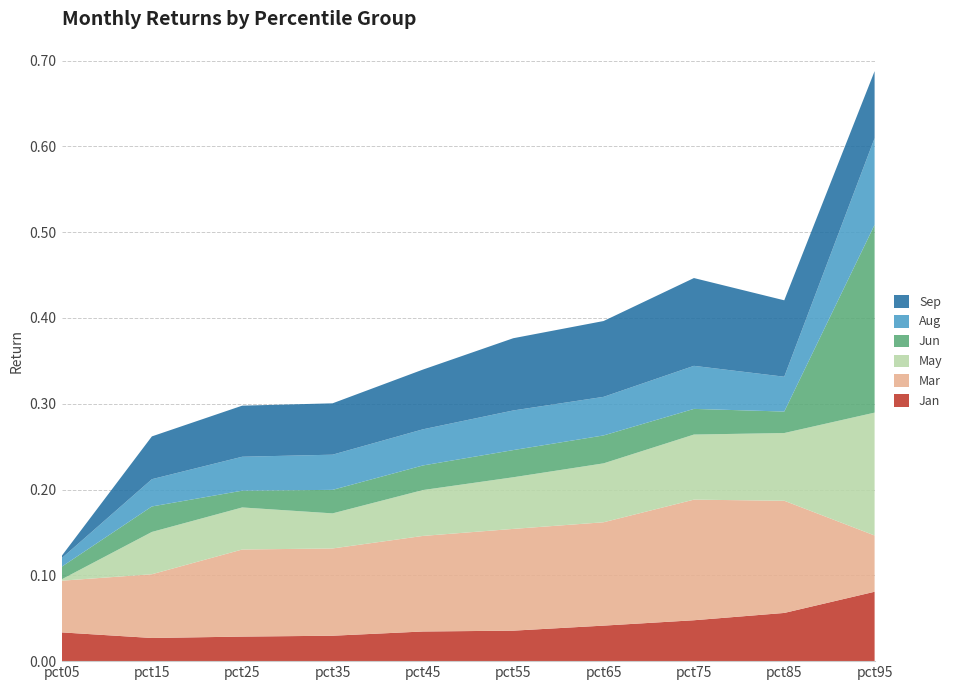

Reading left to right, transcribe all the data shown in this chart.

Jan: 0.0	0.0	0.0	0.0	0.0	0.0	0.0	0.0	0.1	0.1
Mar: 0.1	0.1	0.1	0.1	0.1	0.1	0.1	0.1	0.1	0.1
May: 0.0	0.0	0.0	0.0	0.1	0.1	0.1	0.1	0.1	0.1
Jun: 0.0	0.0	0.0	0.0	0.0	0.0	0.0	0.0	0.0	0.2
Aug: 0.0	0.0	0.0	0.0	0.0	0.0	0.0	0.1	0.0	0.1
Sep: 0.0	0.0	0.1	0.1	0.1	0.1	0.1	0.1	0.1	0.1